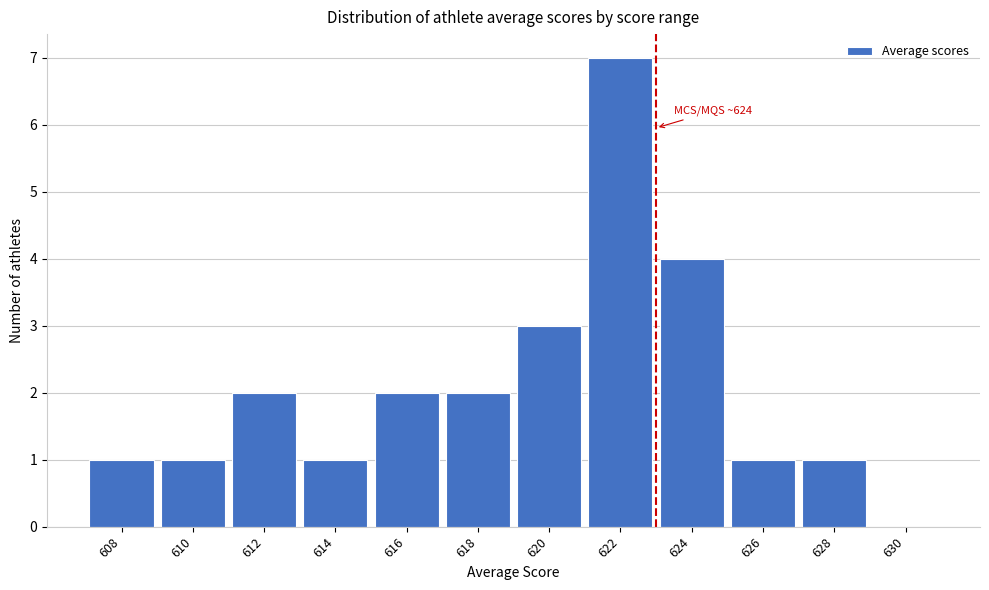

Reading left to right, extract all data points from this chart.

608=1	610=1	612=2	614=1	616=2	618=2	620=3	622=7	624=4	626=1	628=1	630=0